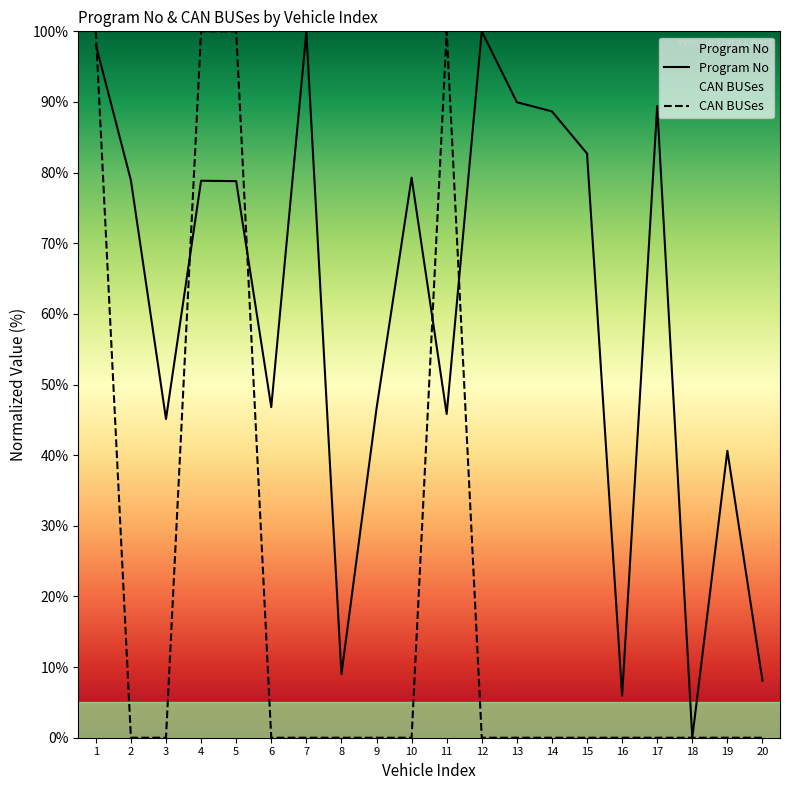

What is the maximum value shown in the chart?

100.0